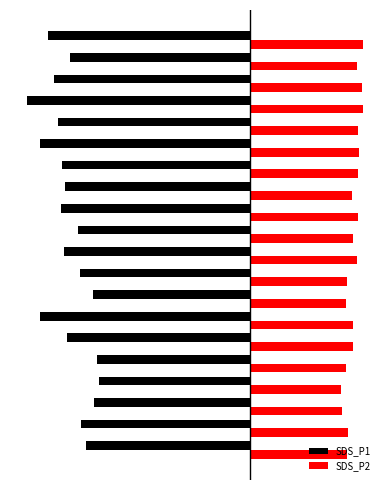

What are all the series names shown in the legend?

SDS_P1, SDS_P2